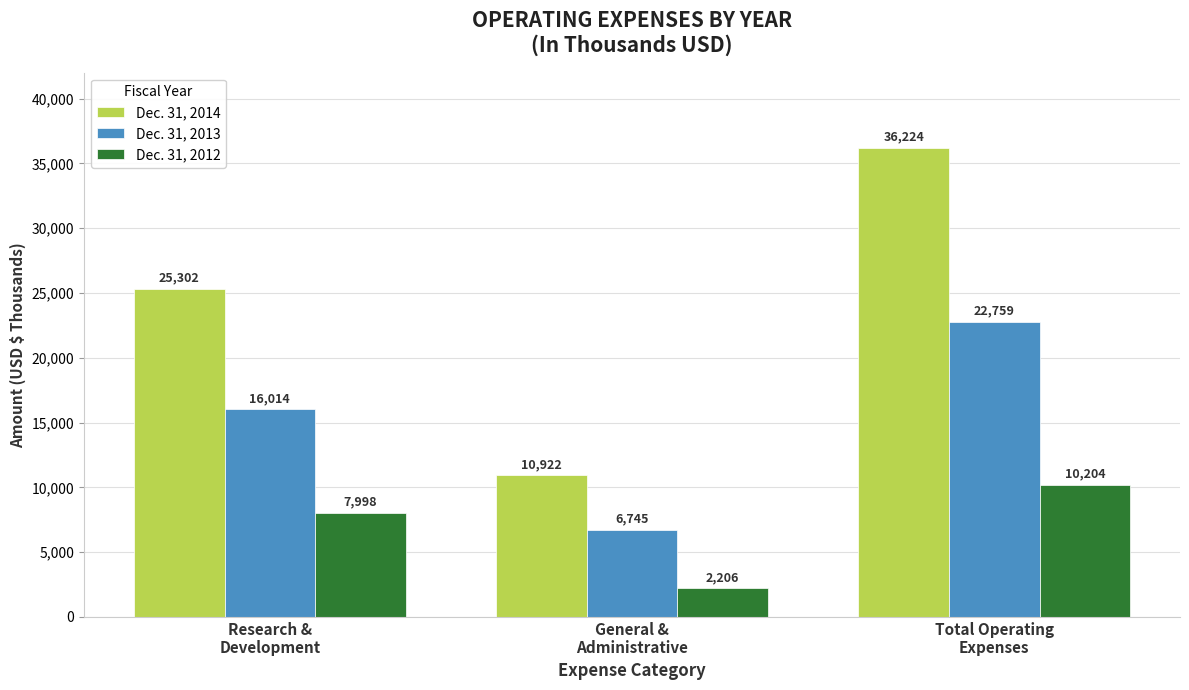

Reading left to right, list all the values displayed in this chart.

Dec. 31, 2014: 25302	10922	36224
Dec. 31, 2013: 16014	6745	22759
Dec. 31, 2012: 7998	2206	10204